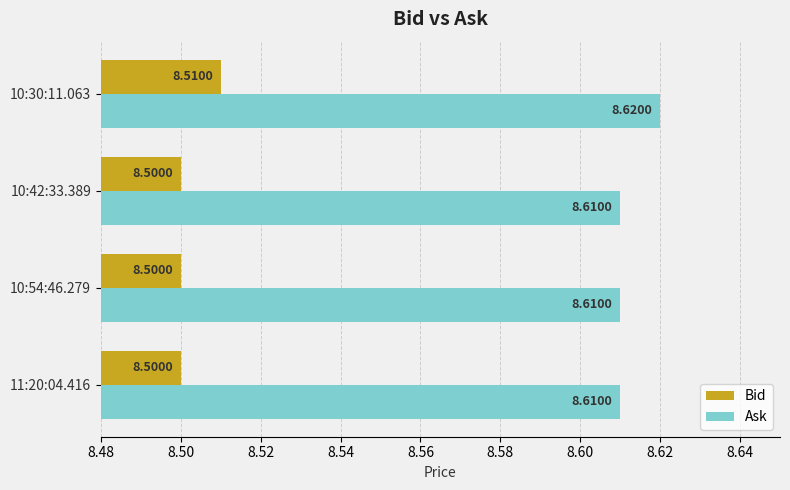

What is the average value of the Bid series?

8.5